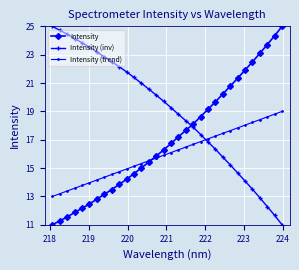

What is the minimum value for Intensity?

11.0